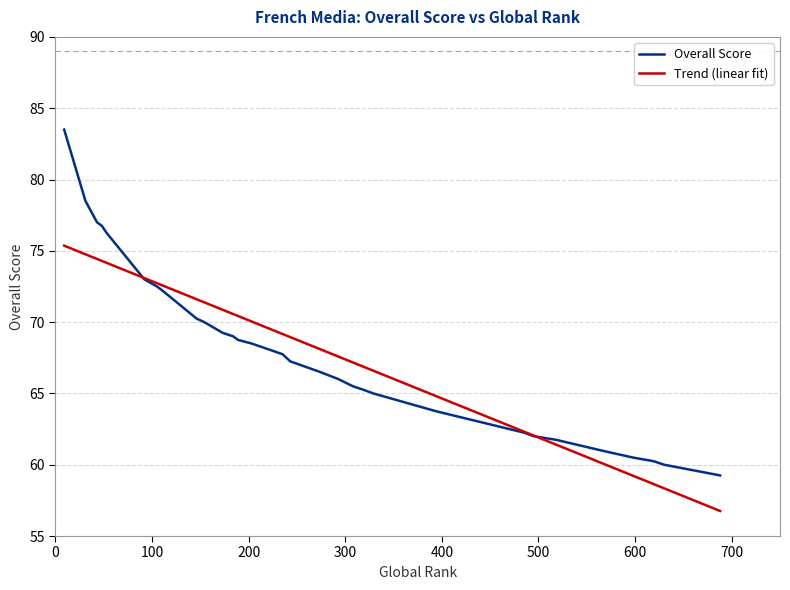

What is the value of the 24th point from the left?

66.0